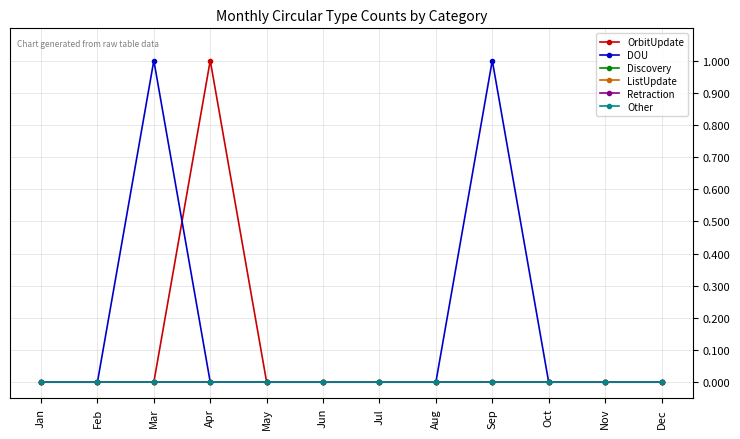

Does the chart display data point markers on the line(s)?

Yes